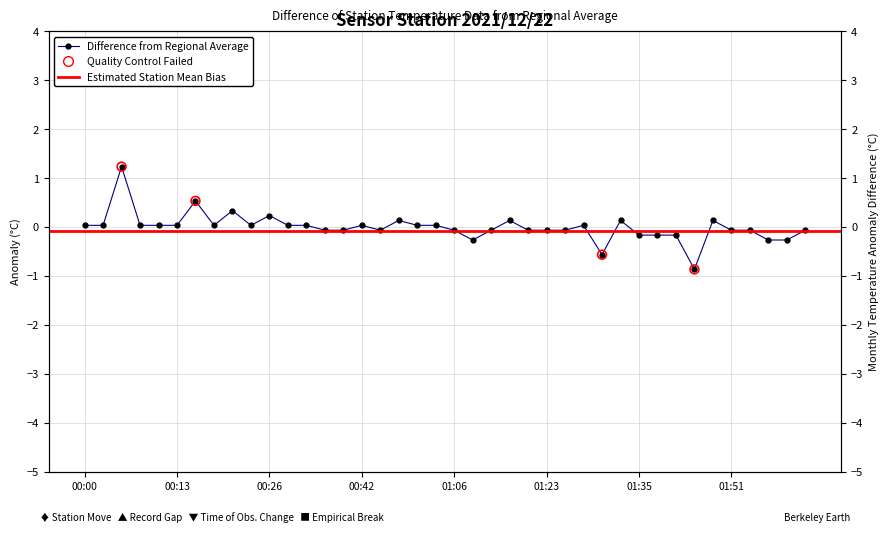

Between 01:38 and 00:10, which is larger?

00:10